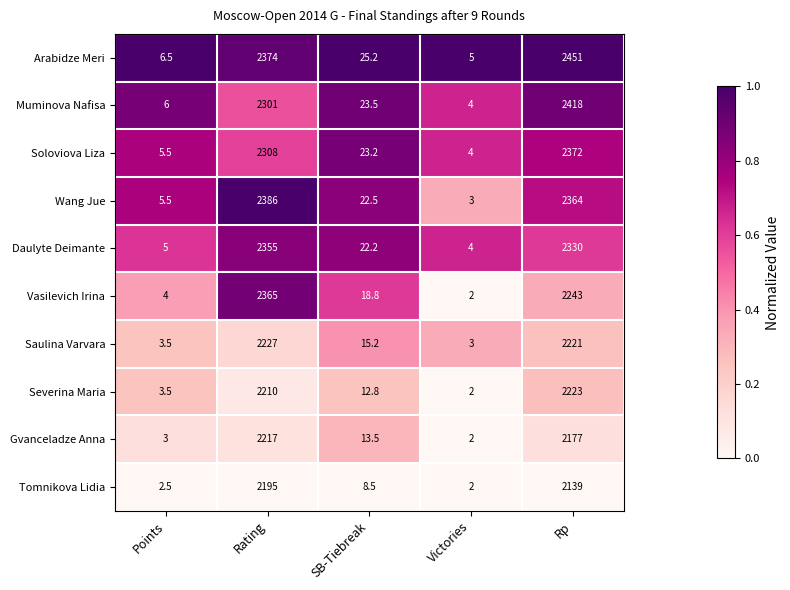

How many series are shown in this chart?

10